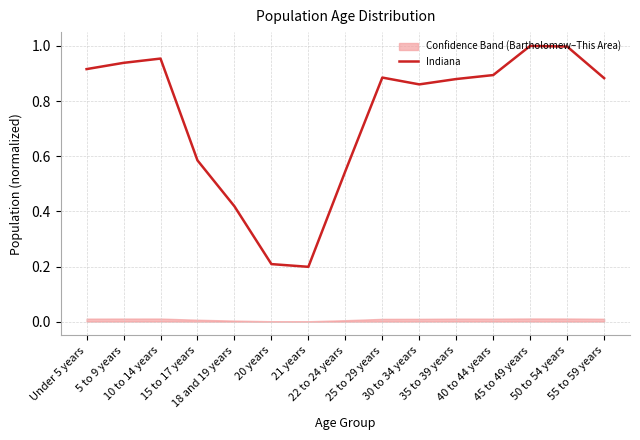

The value at 20 years is 0.4. True or false?

False